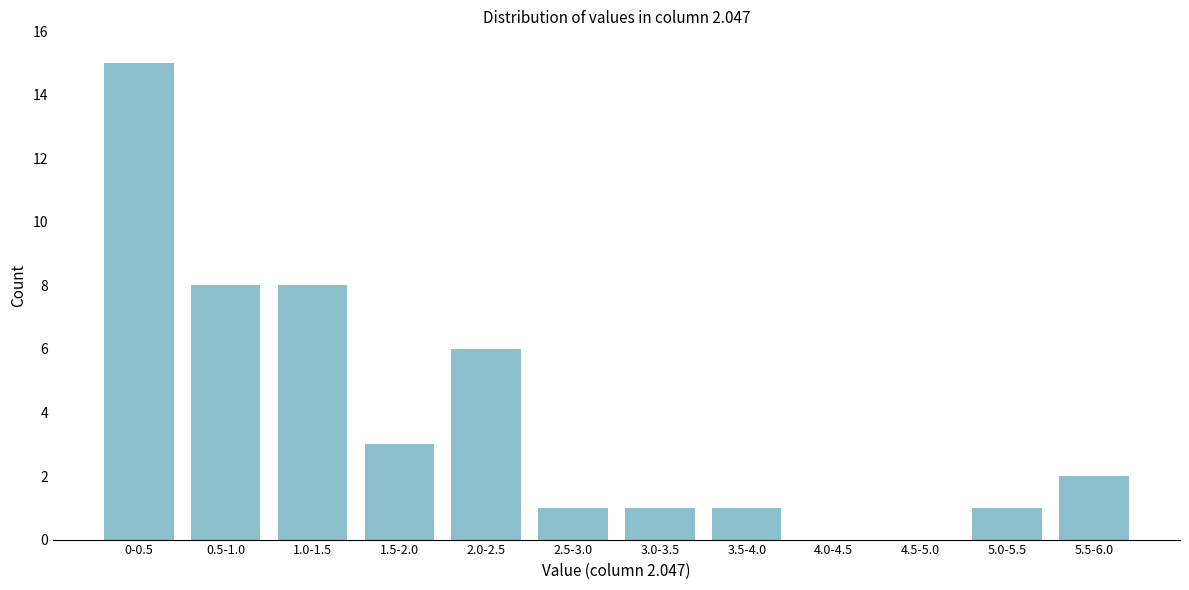

Reading left to right, what are all the values shown in this chart?

0-0.5=15	0.5-1.0=8	1.0-1.5=8	1.5-2.0=3	2.0-2.5=6	2.5-3.0=1	3.0-3.5=1	3.5-4.0=1	4.0-4.5=0	4.5-5.0=0	5.0-5.5=1	5.5-6.0=2